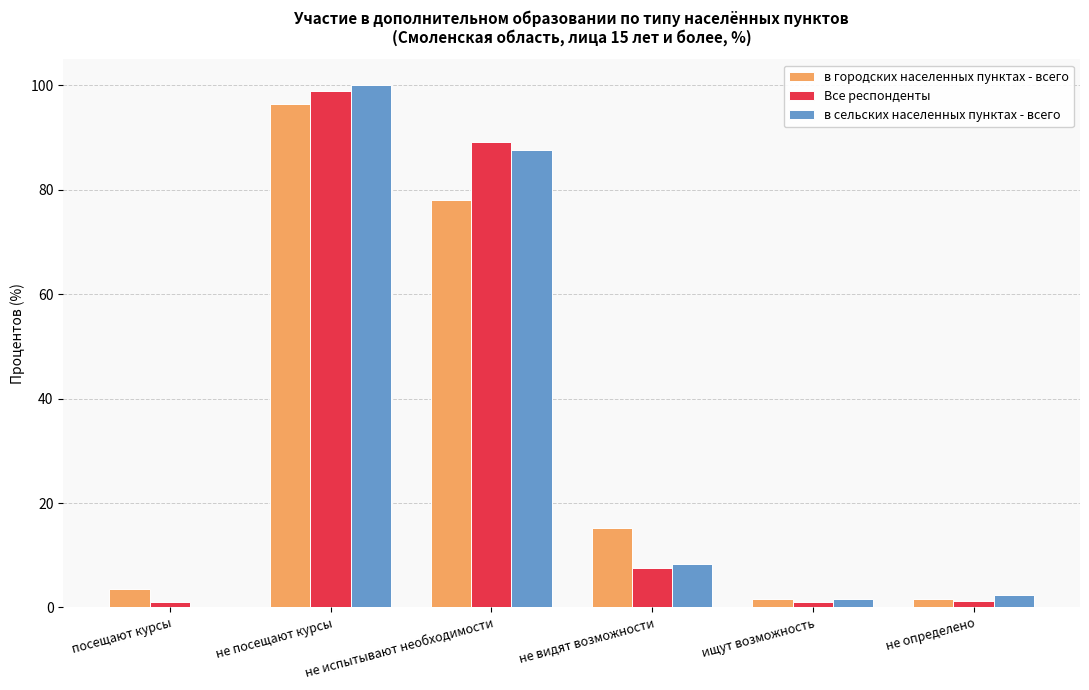

Is it true that в сельских населенных пунктах - всего equals 1.6 at ищут возможность?

True